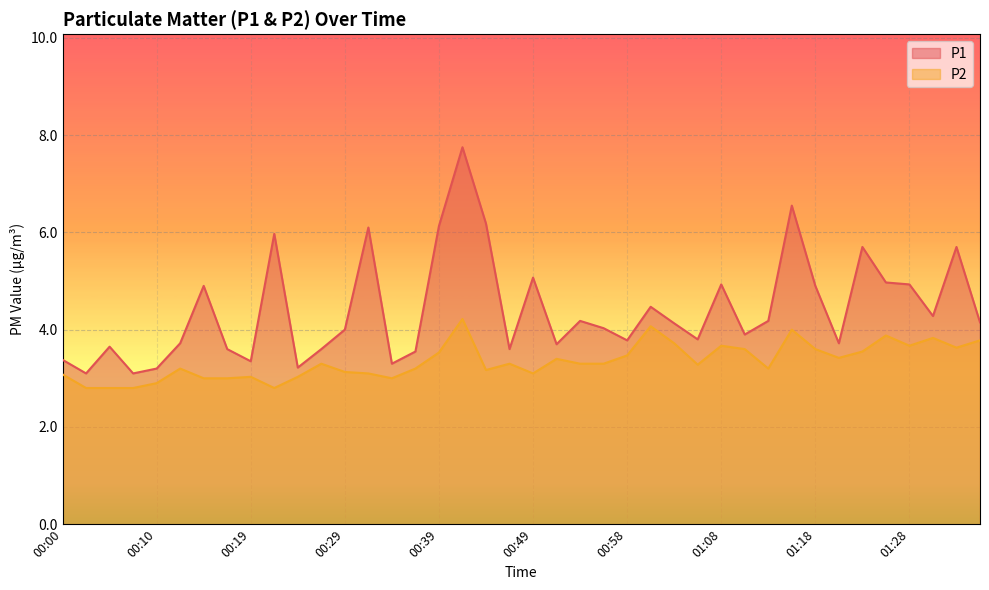

Count the number of data series in this chart.

2